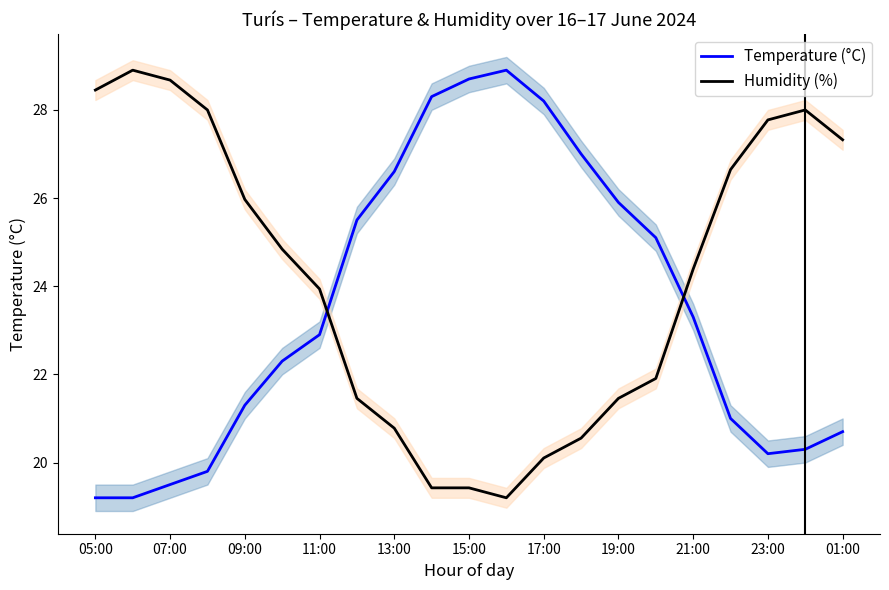

How many distinct data groups are displayed?

2